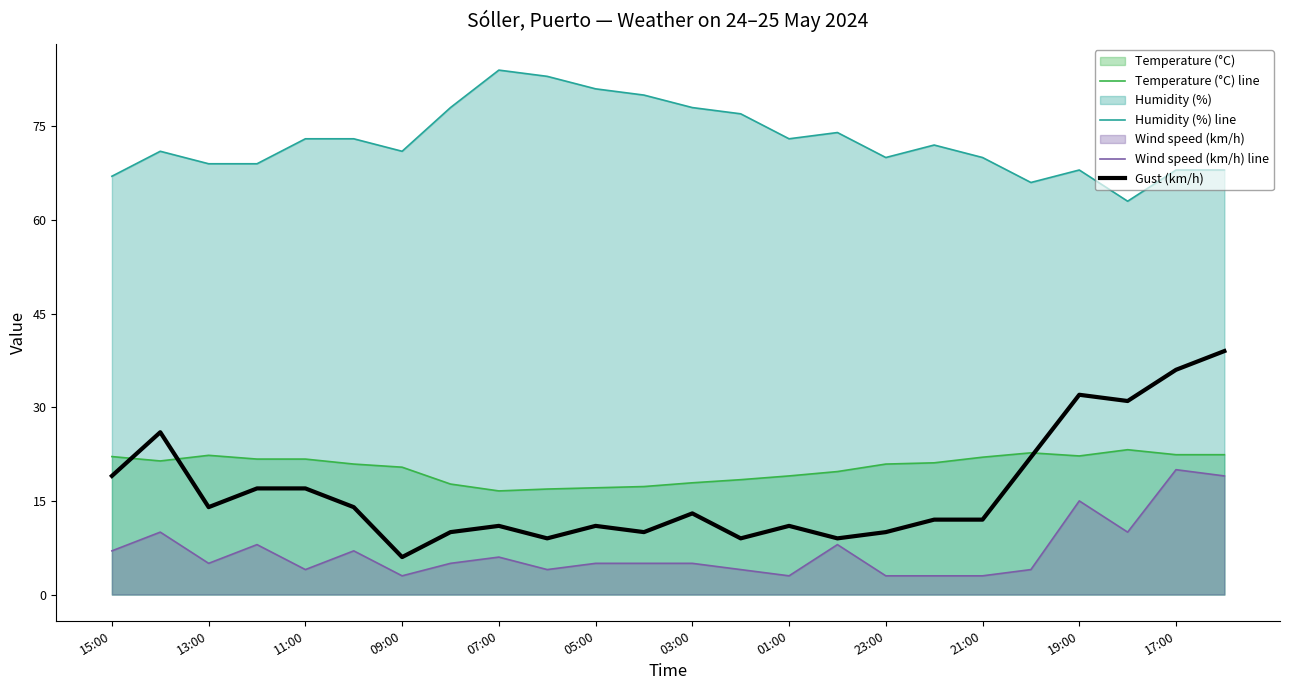

The Gust (km/h) series shows 40.2 at 13:00. True or false?

False